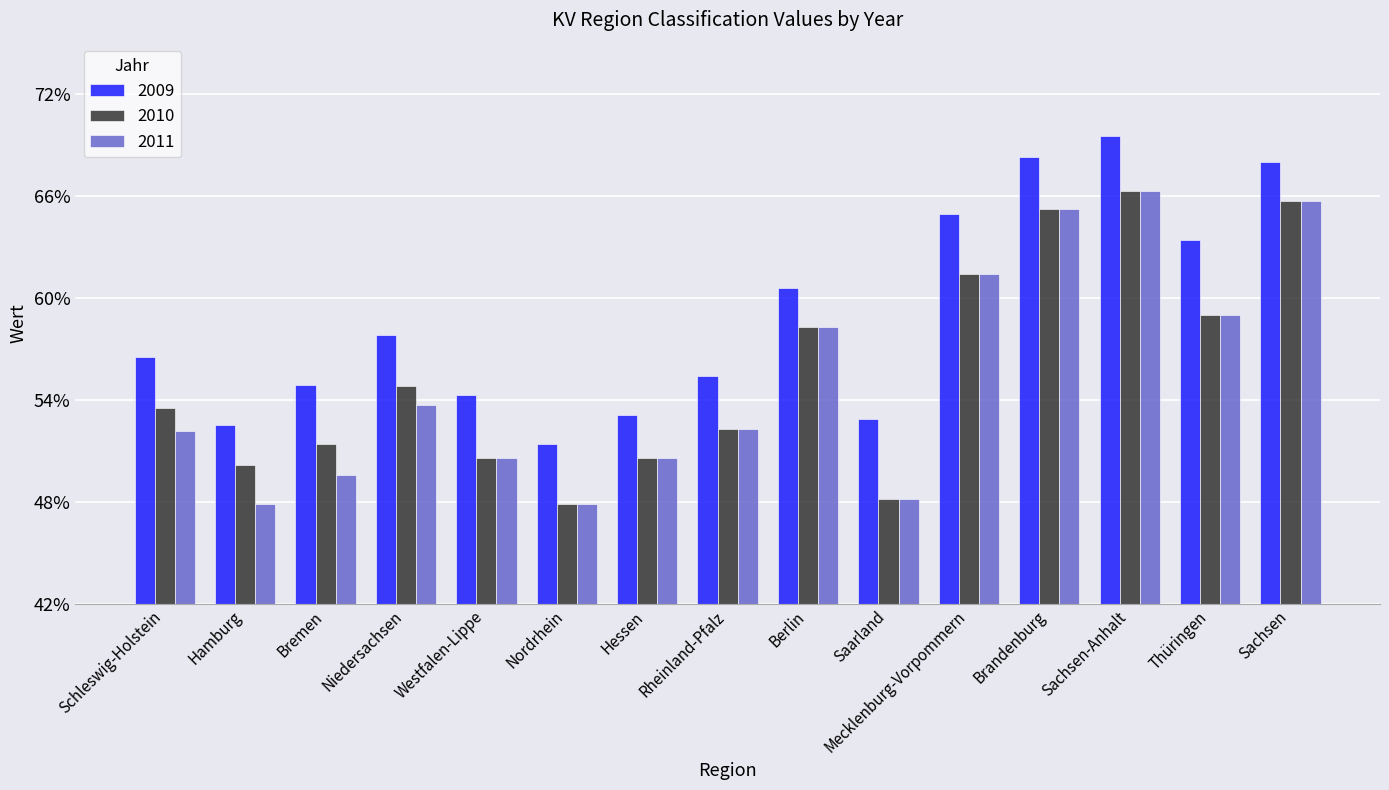

At which label does 2010 first exceed 53?

Schleswig-Holstein